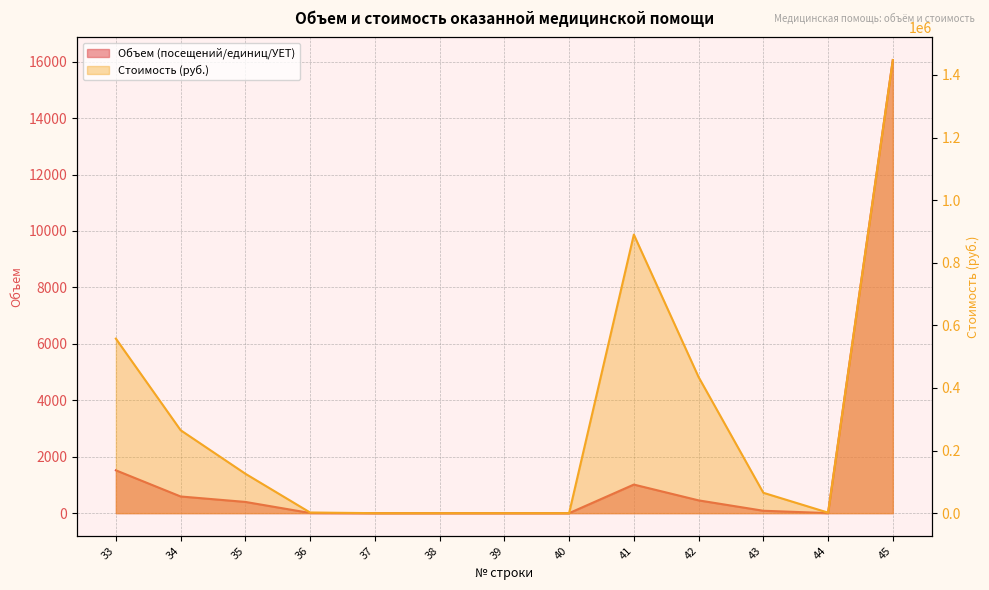

Reading right to left, transcribe all the data shown in this chart.

Объем (посещений/единиц/УЕТ): 45=16057	44=2	43=85	42=453	41=1013	40=0	39=0	38=0	37=0	36=6	35=398	34=591	33=1518
Стоимость (руб.): 45=1447459	44=1688	43=65117	42=434859	41=889919	40=0	39=0	38=0	37=0	36=2033	35=125948	34=265011	33=557539